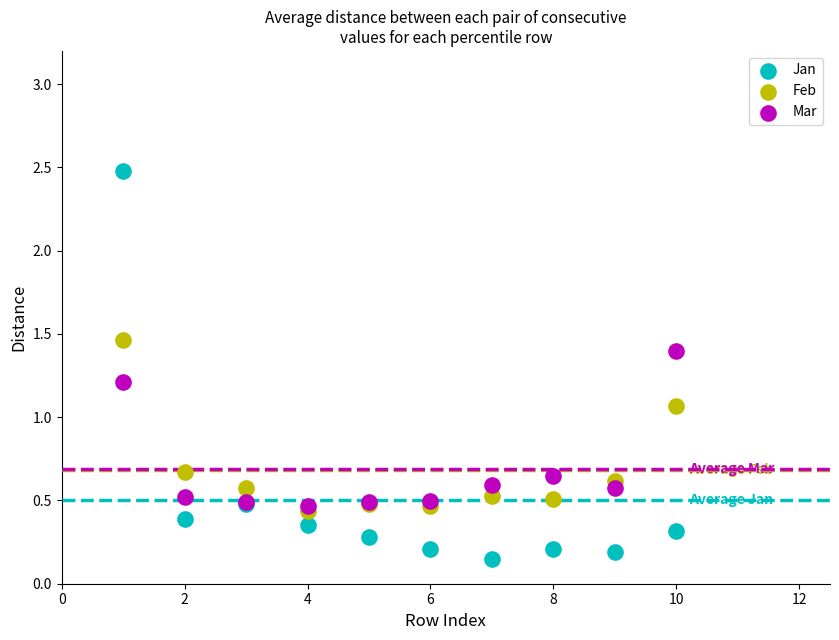

Which series has the largest Y range (max minus min)?

Jan